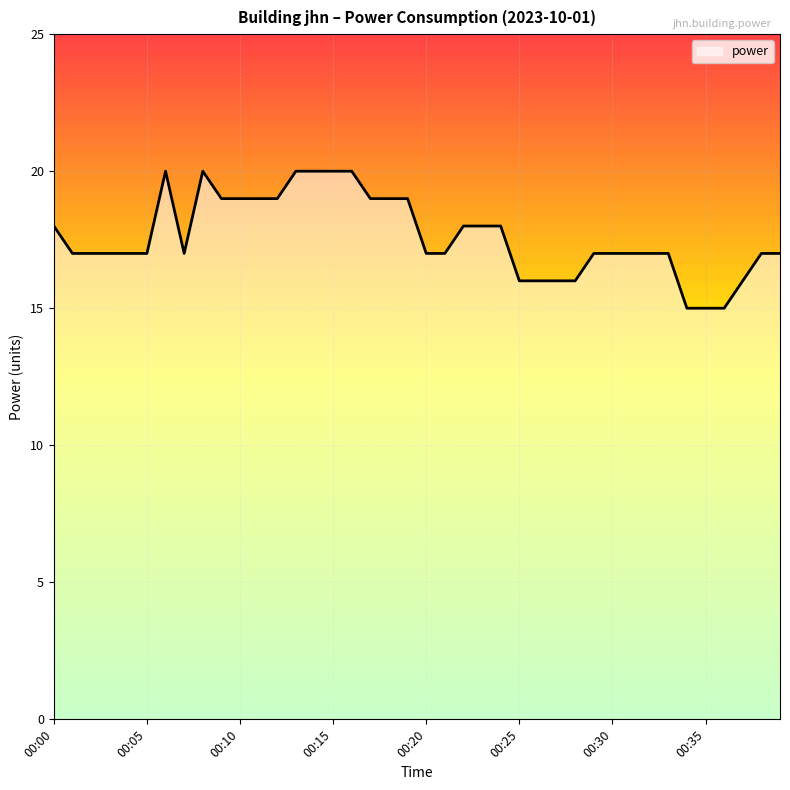

What is the difference between the maximum and minimum values?

5